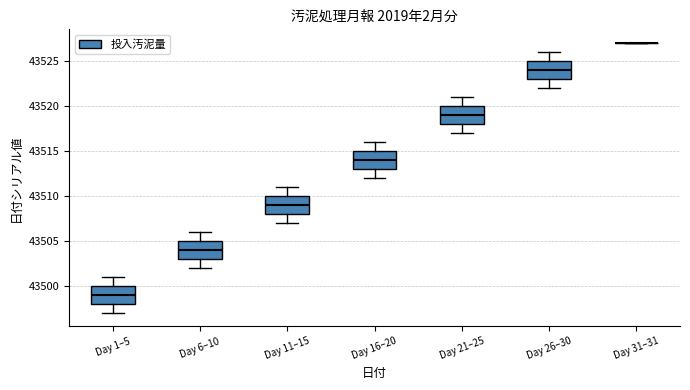

Reading left to right, transcribe this box plot: for each box, give where its median line is, the range the box spans, and where its two whiskers end, as read against the y-axis. The values are not printed on the chart, so give them approximately, as read against the axis.

Day 1–5: median 43499, box 43498 to 43500, whiskers 43497 to 43501
Day 6–10: median 43504, box 43503 to 43505, whiskers 43502 to 43506
Day 11–15: median 43509, box 43508 to 43510, whiskers 43507 to 43511
Day 16–20: median 43514, box 43513 to 43515, whiskers 43512 to 43516
Day 21–25: median 43519, box 43518 to 43520, whiskers 43517 to 43521
Day 26–30: median 43524, box 43523 to 43525, whiskers 43522 to 43526
Day 31–31: box collapsed to a line at 43527, whiskers 43527 to 43527